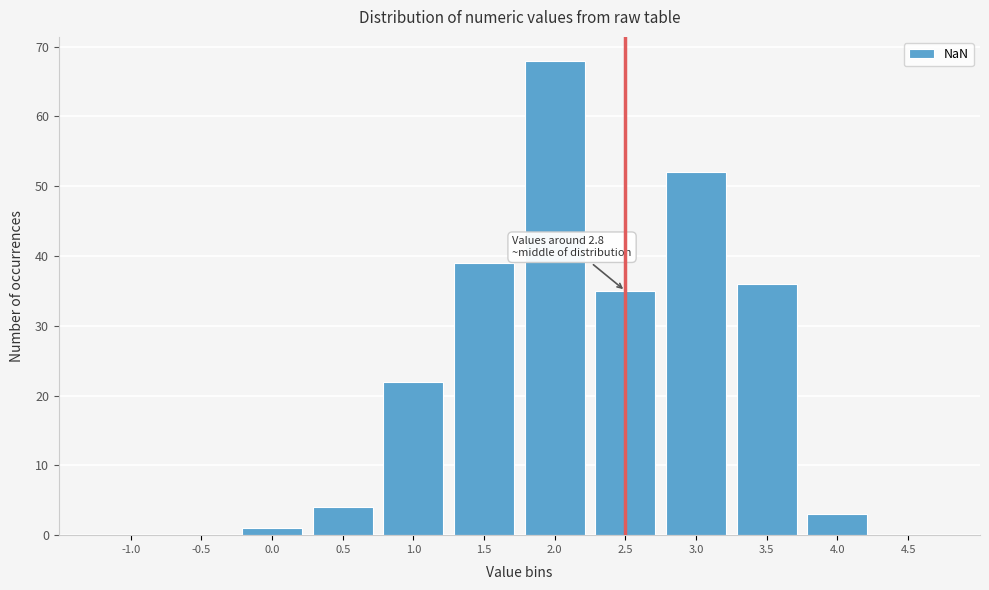

Reading left to right, extract all data points from this chart.

-1.0=0	-0.5=0	0.0=1	0.5=4	1.0=22	1.5=39	2.0=68	2.5=35	3.0=52	3.5=36	4.0=3	4.5=0